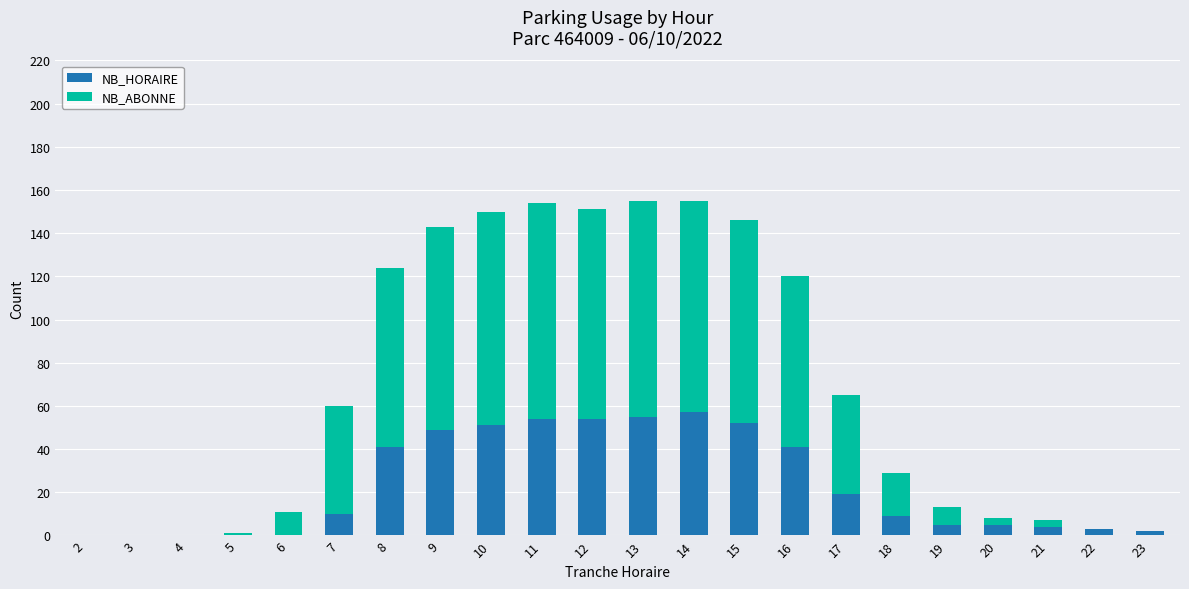

What are all the series names shown in the legend?

NB_HORAIRE, NB_ABONNE